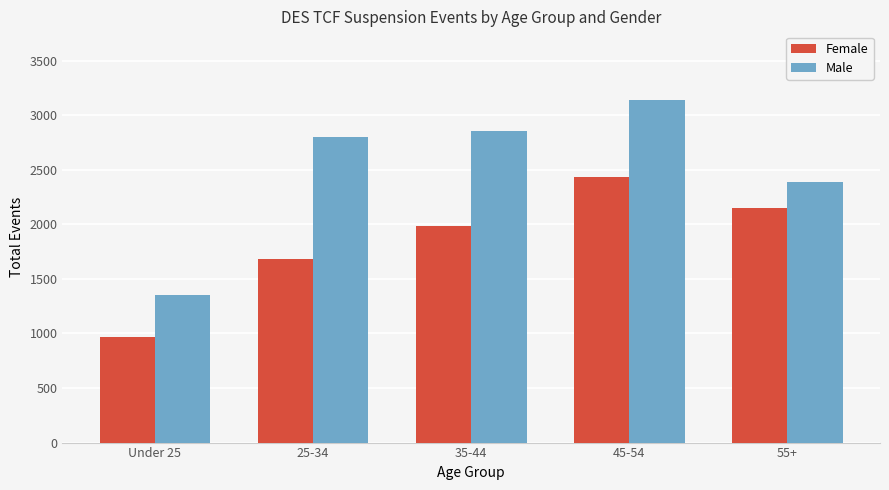

How many values in the Female series are below 1985?

2